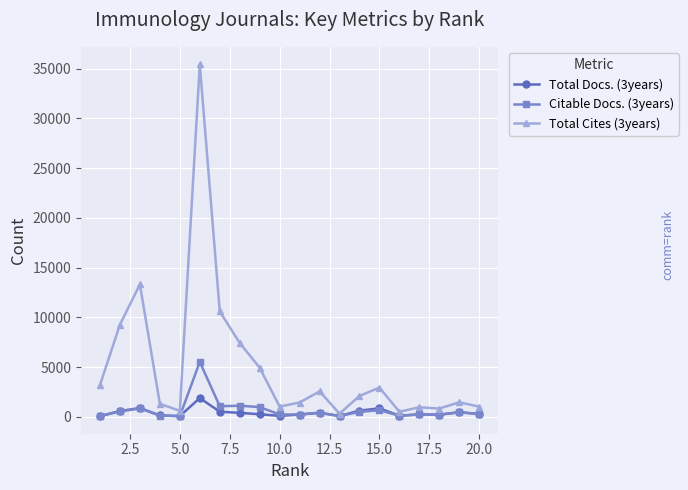

What is the maximum value shown in the chart?

35420